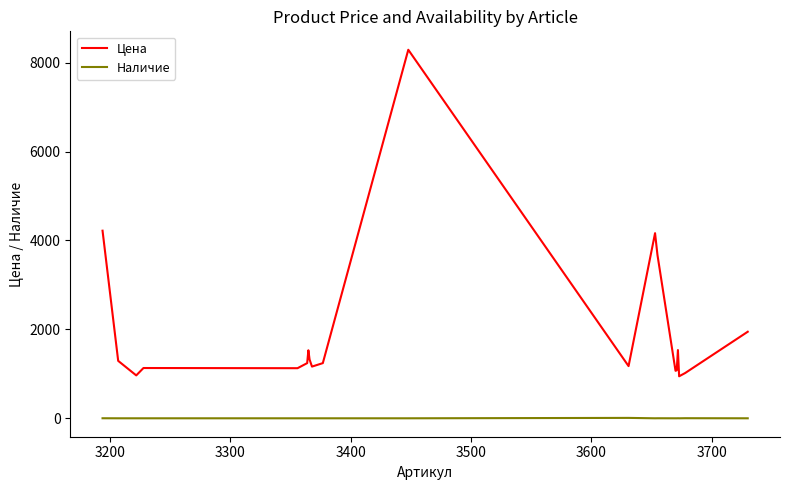

Rank the series by their average value, from highest to lowest.

Цена, Наличие